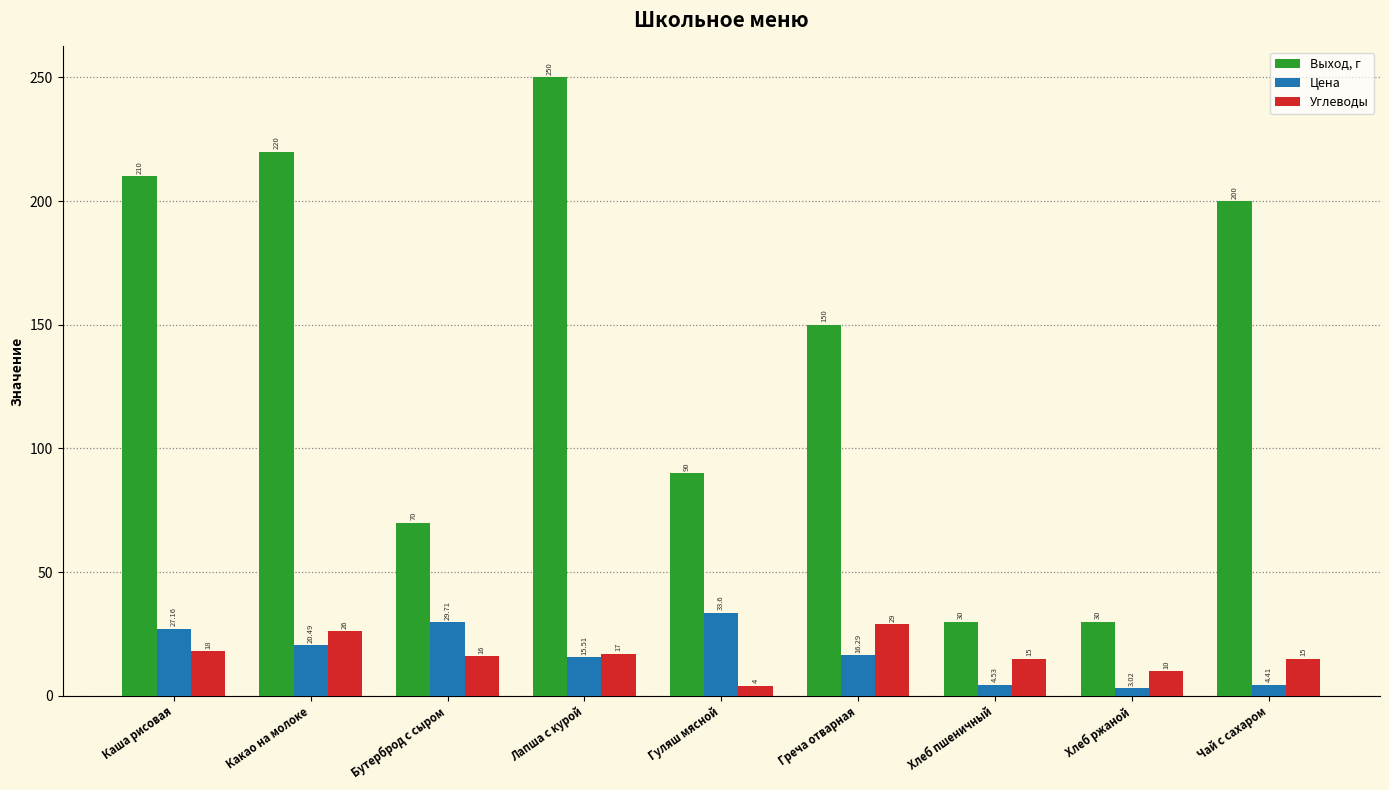

What is the difference between the second highest and minimum values in the Углеводы series?

22.0